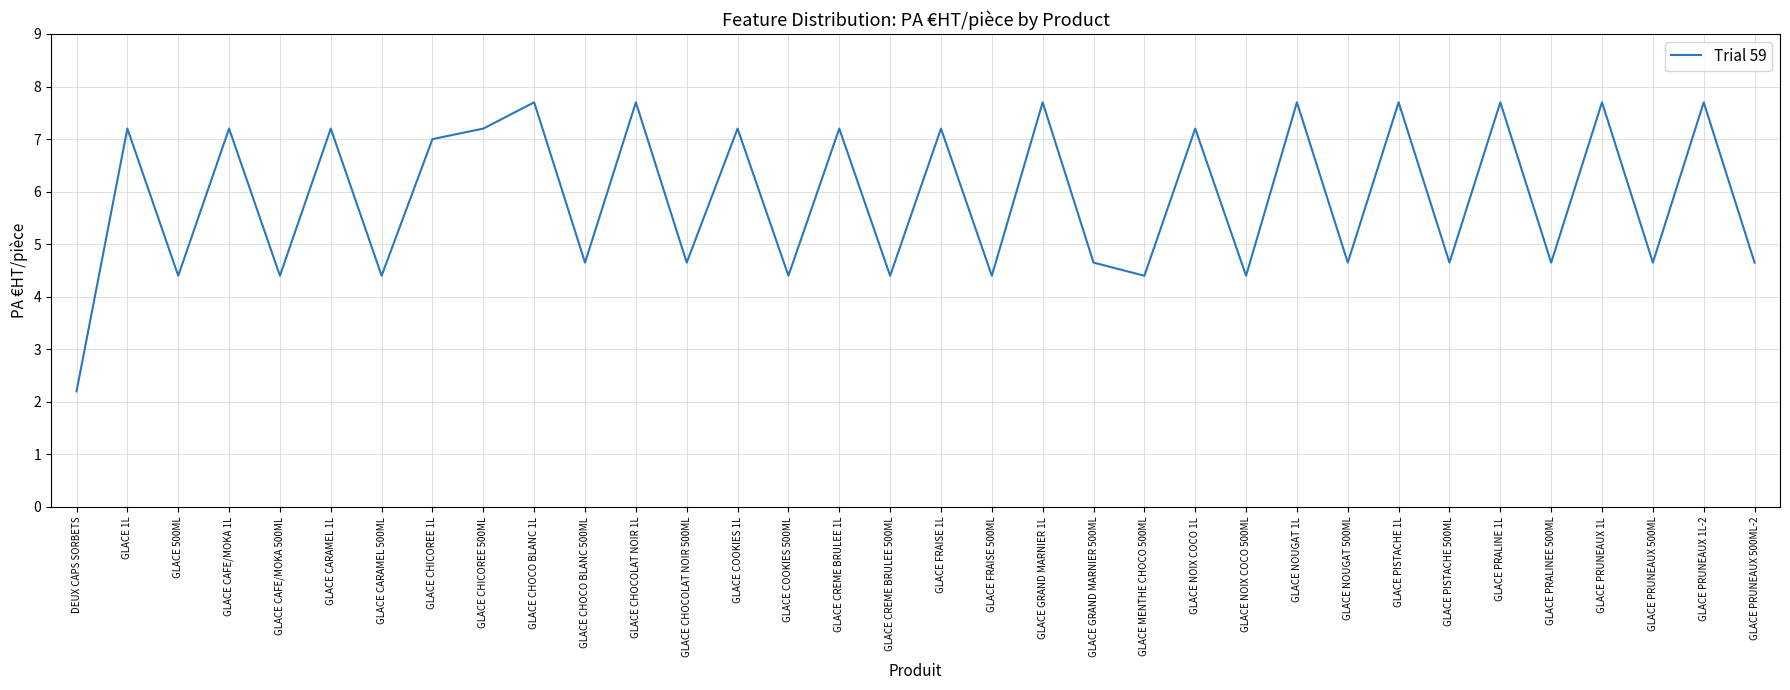

Is it true that the value at GLACE CHOCOLAT NOIR 500ML is 8.3?

False